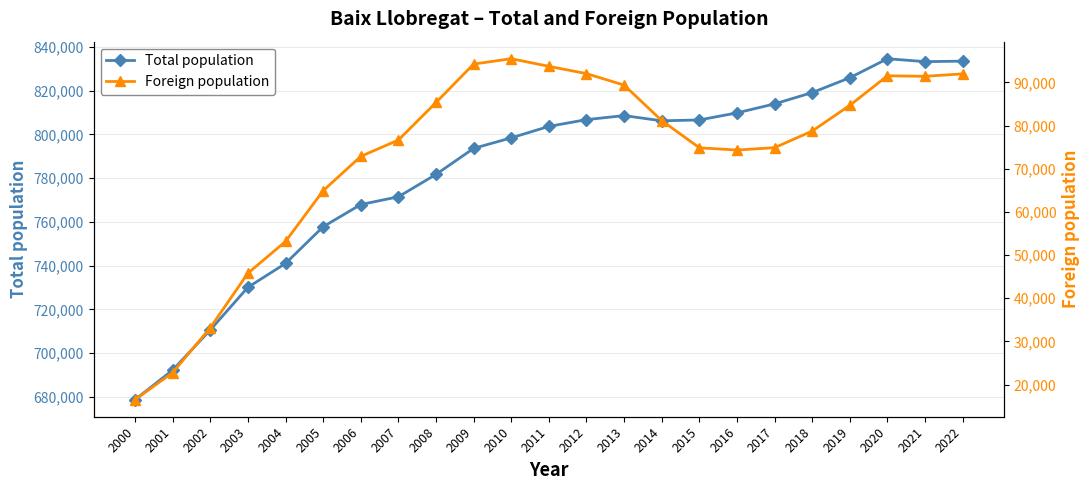

At which category is the sum across all series the highest?

2020